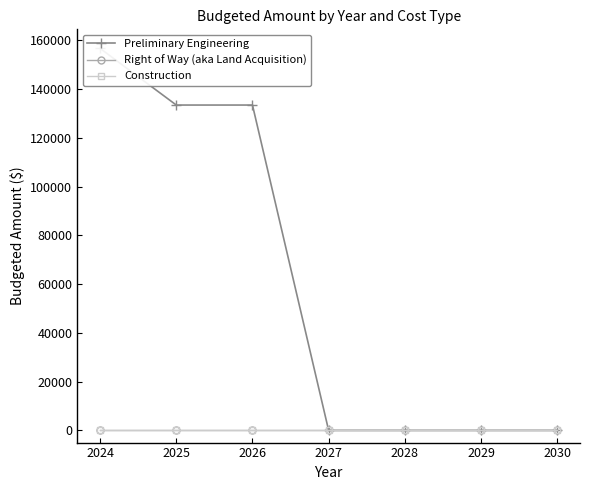

Which series has the largest total across all categories?

Preliminary Engineering